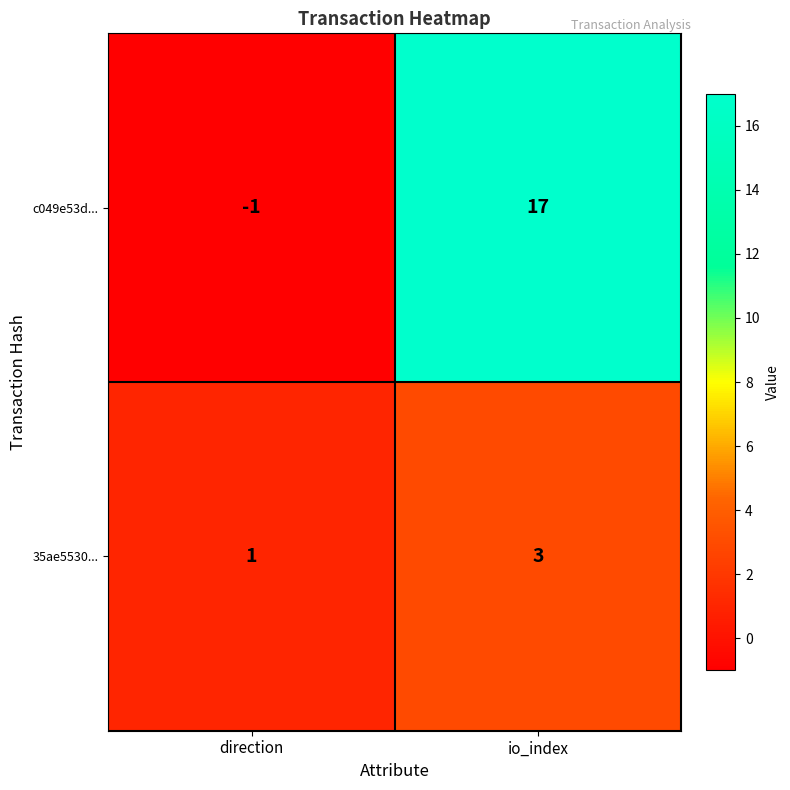

Is it true that c049e53d... equals 17 at io_index?

True